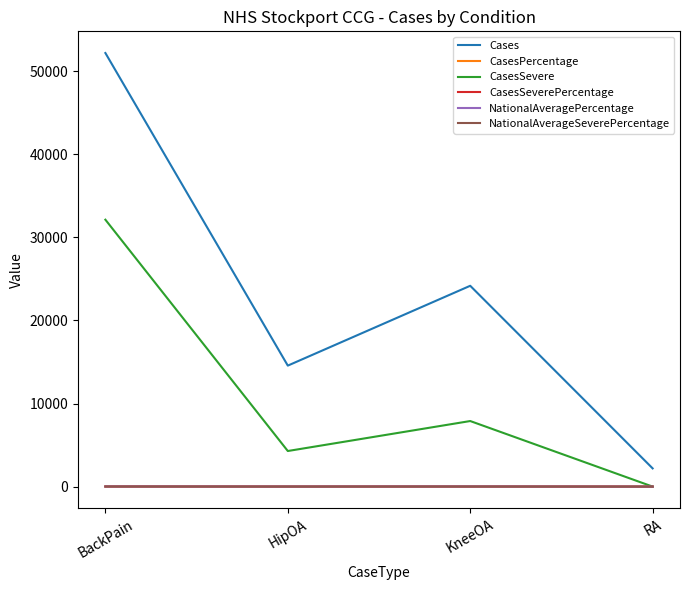

Rank the categories by CasesSevere value from highest to lowest.

BackPain, KneeOA, HipOA, RA